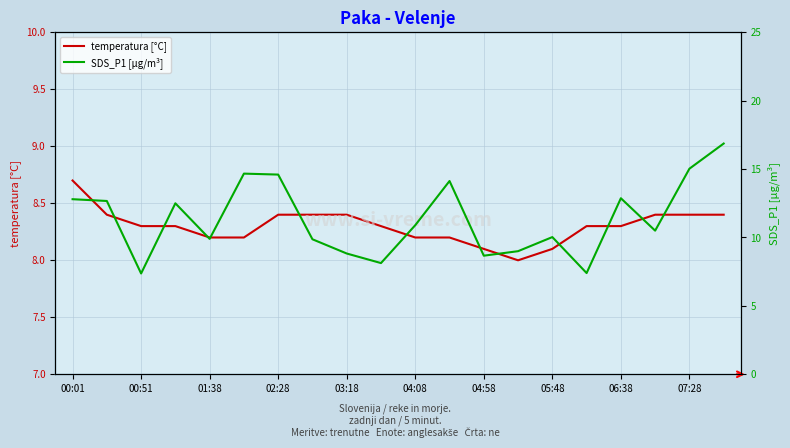

At which category is the sum across all series the highest?

19